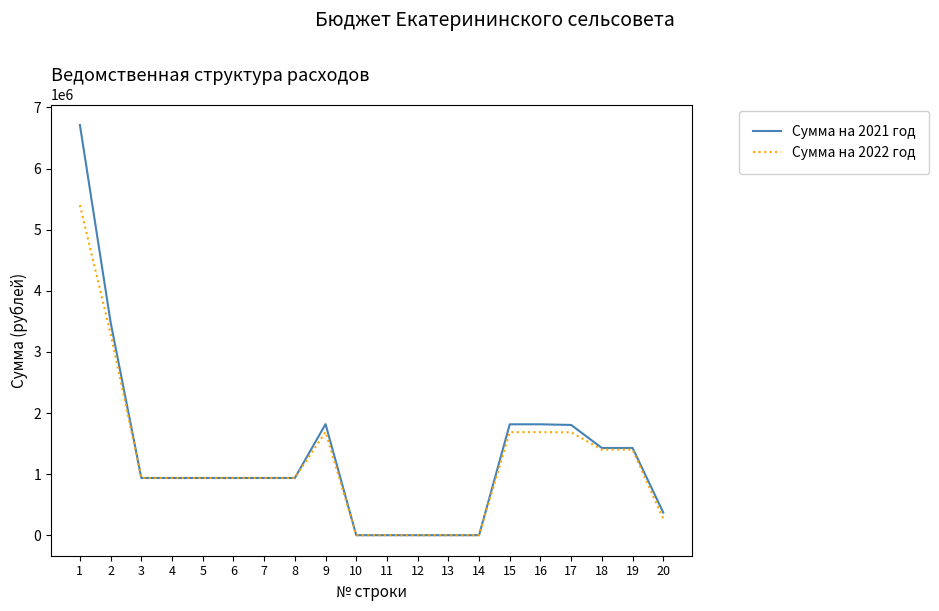

Which series ends up on top after the final intersection of Сумма на 2022 год and Сумма на 2021 год?

Сумма на 2021 год